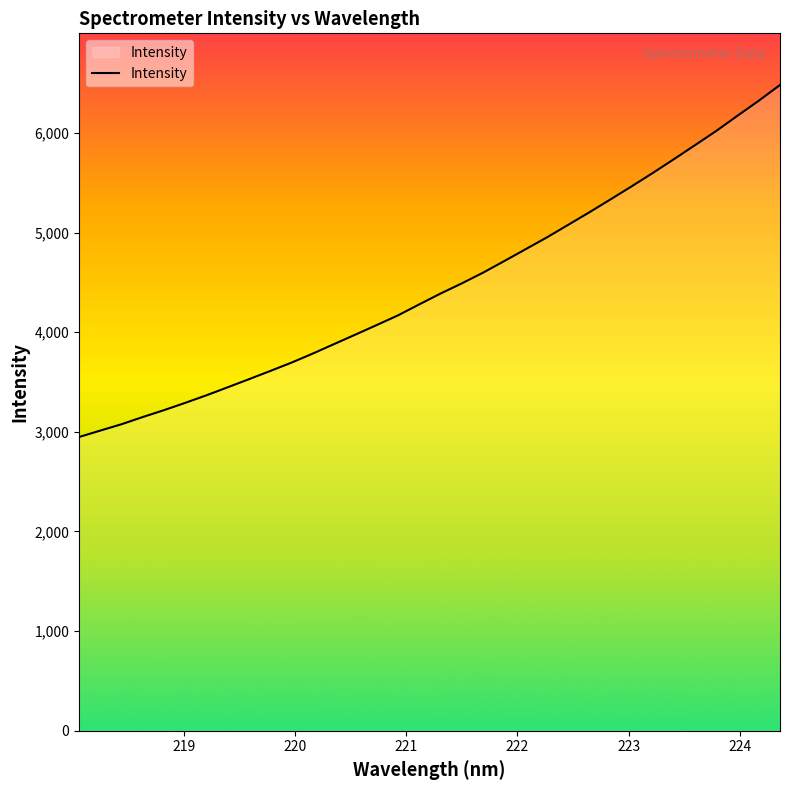

What is the greatest value displayed?

6480.2